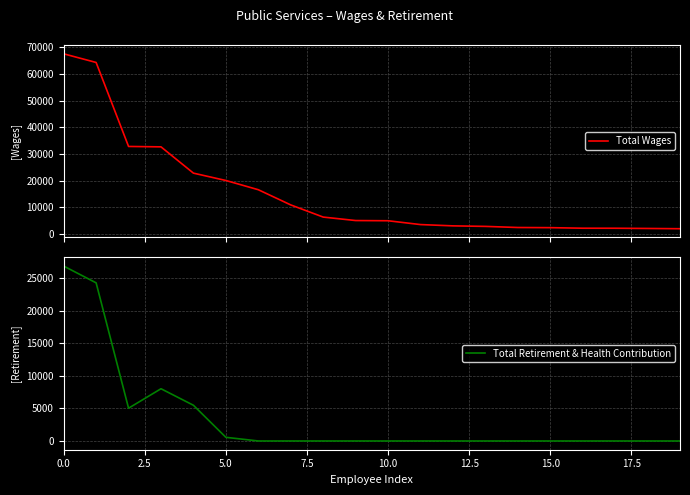

True or false: Total Retirement & Health Contribution has more than 0 points higher than both neighbors.

True